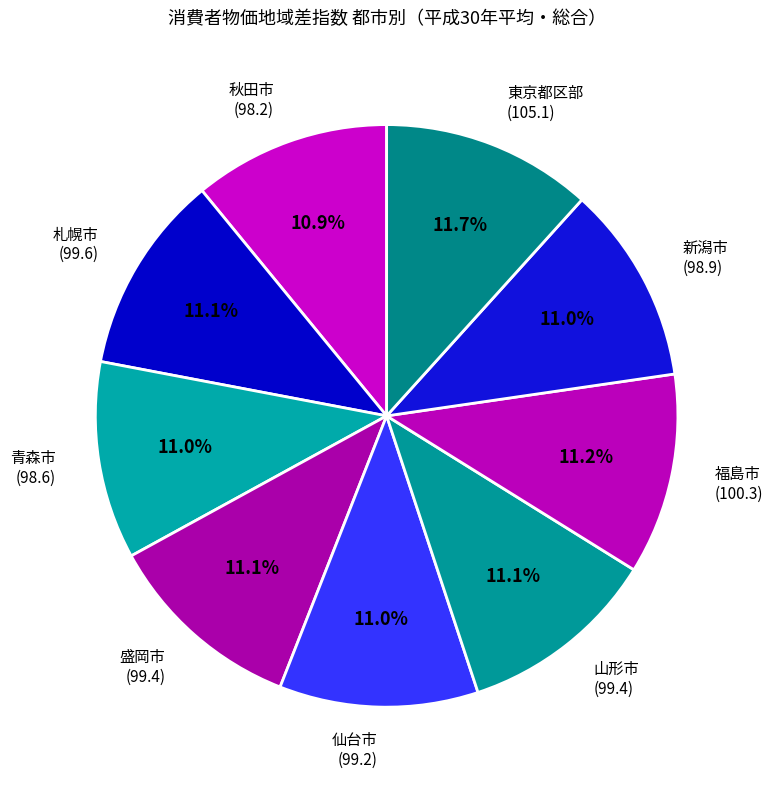

What is the ratio of the value at 東京都区部 to the value at 仙台市?

1.1